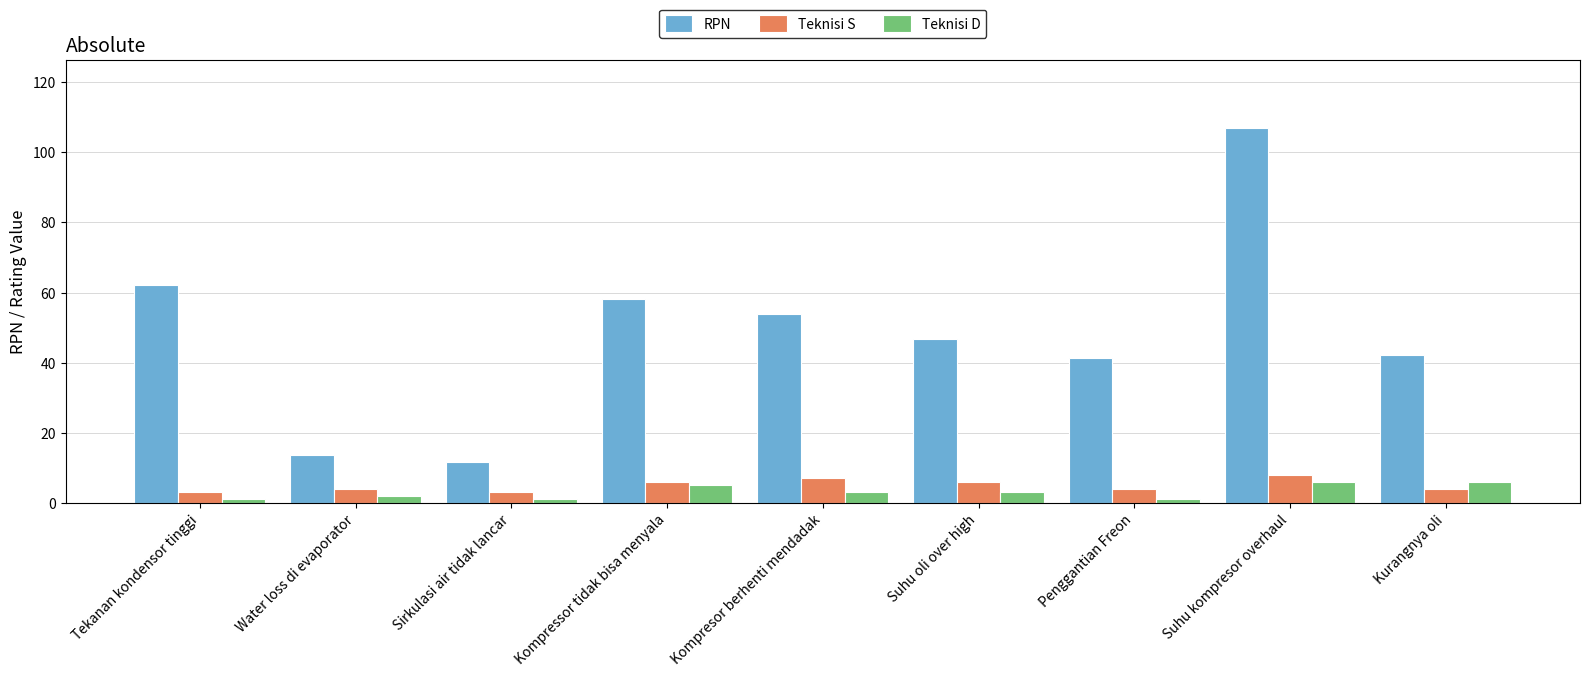

What is the lowest value of the RPN series?

11.8